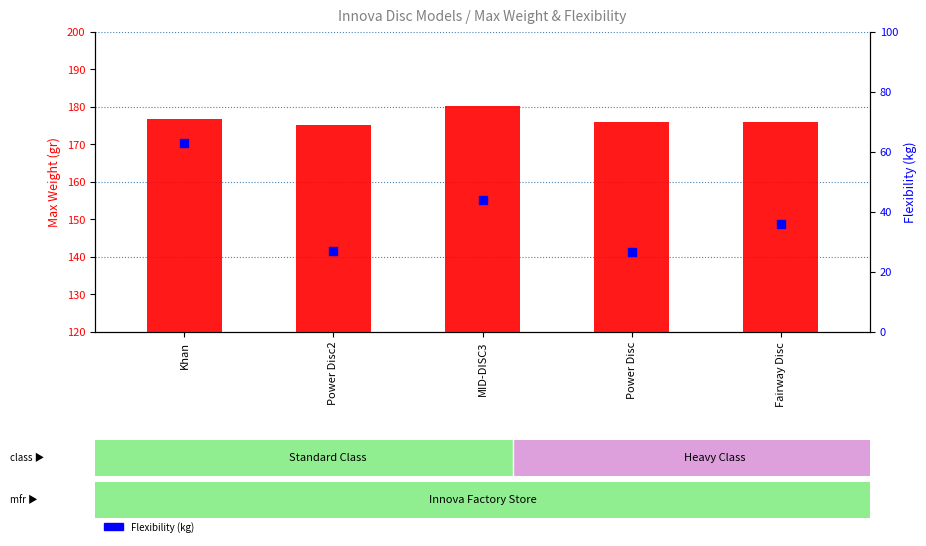

Which series contains the lowest Y value?

Flexibility (kg)